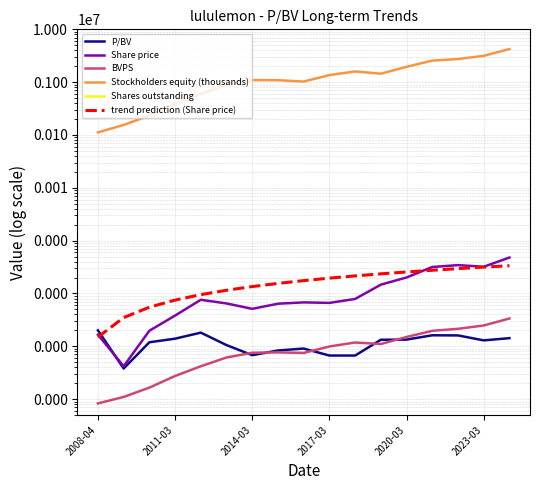

Is it true that Stockholders equity (thousands) equals 1445975.0 at 11?

True